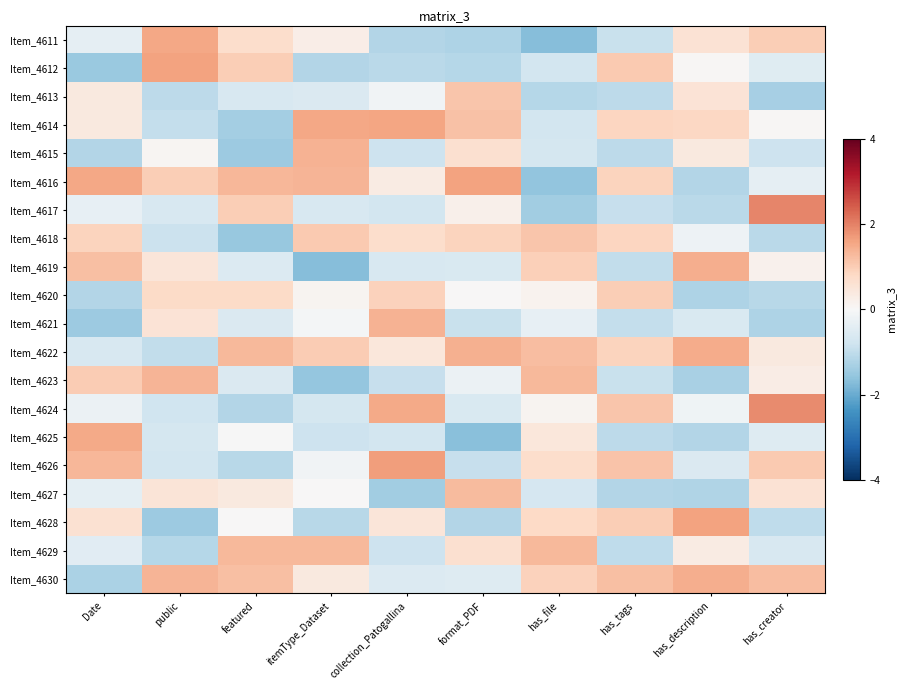

Count the number of data series in this chart.

20